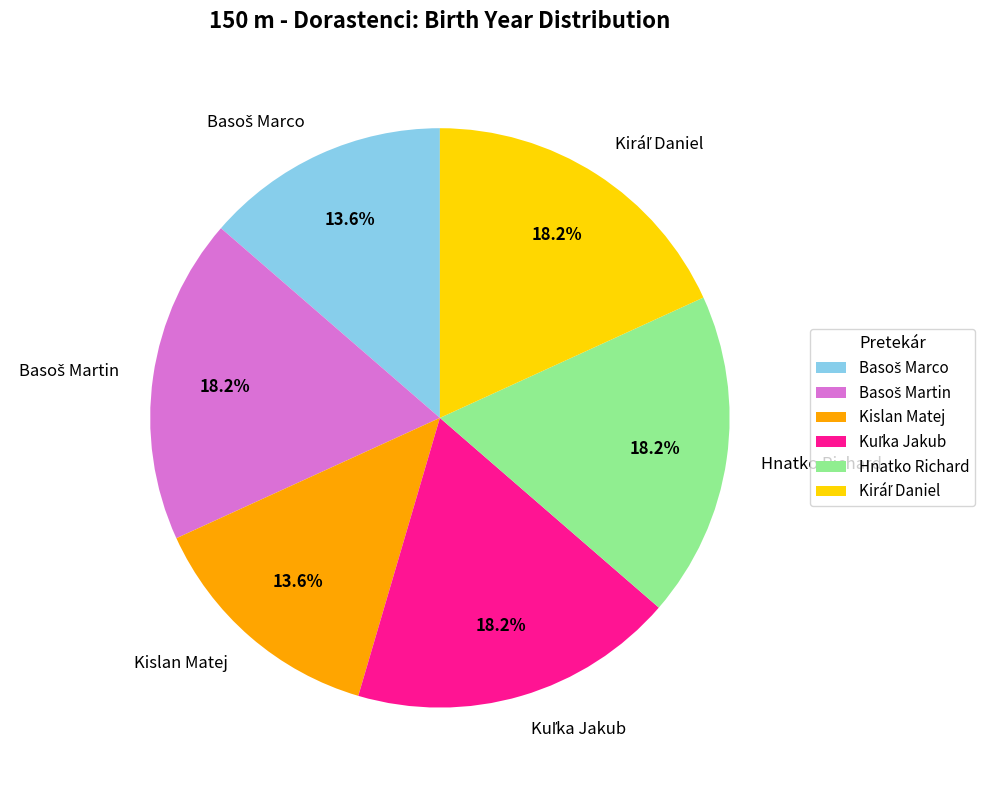

How much of the chart is everything except Kislan Matej?

86.4%